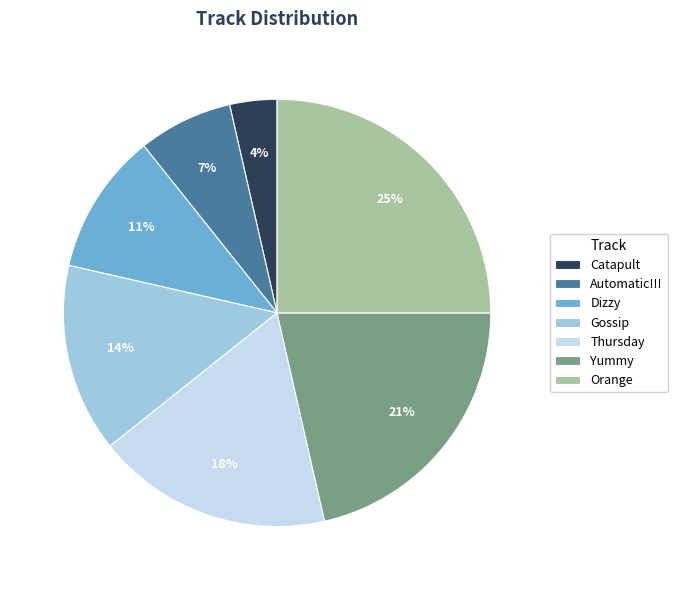

Combined, do Automatic!!! and Thursday account for over 50%?

No